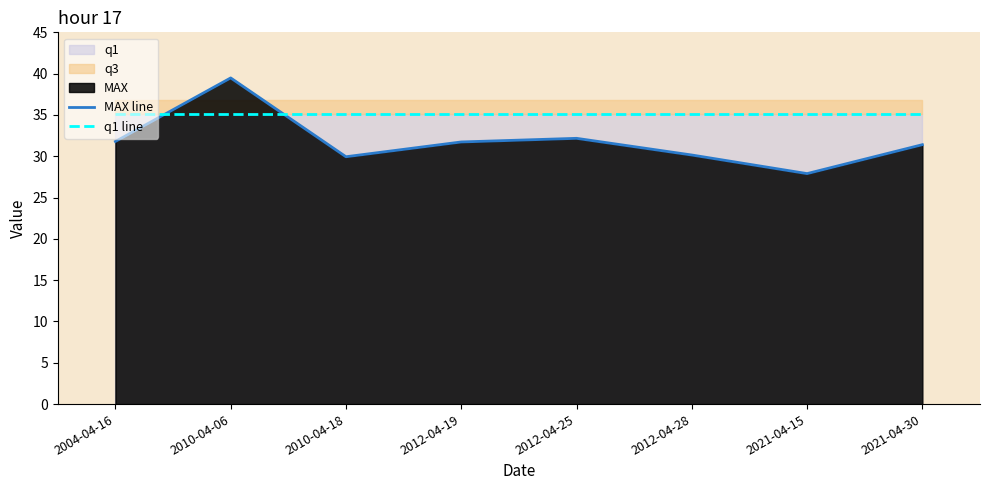

Which label corresponds to the largest value in the chart?

2010-04-06